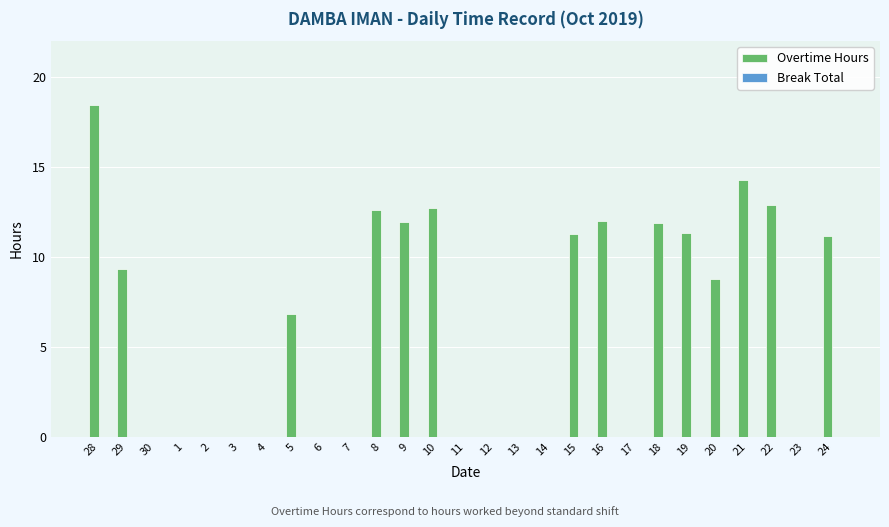

Which has a higher value, 5 or 8?

8